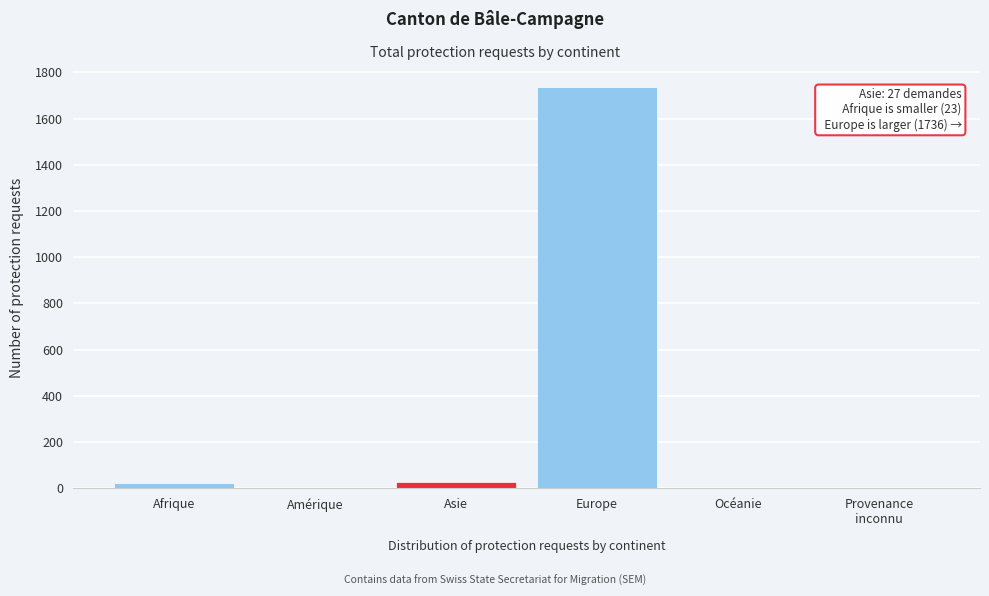

True or false: the data shows 719 at Amérique.

False